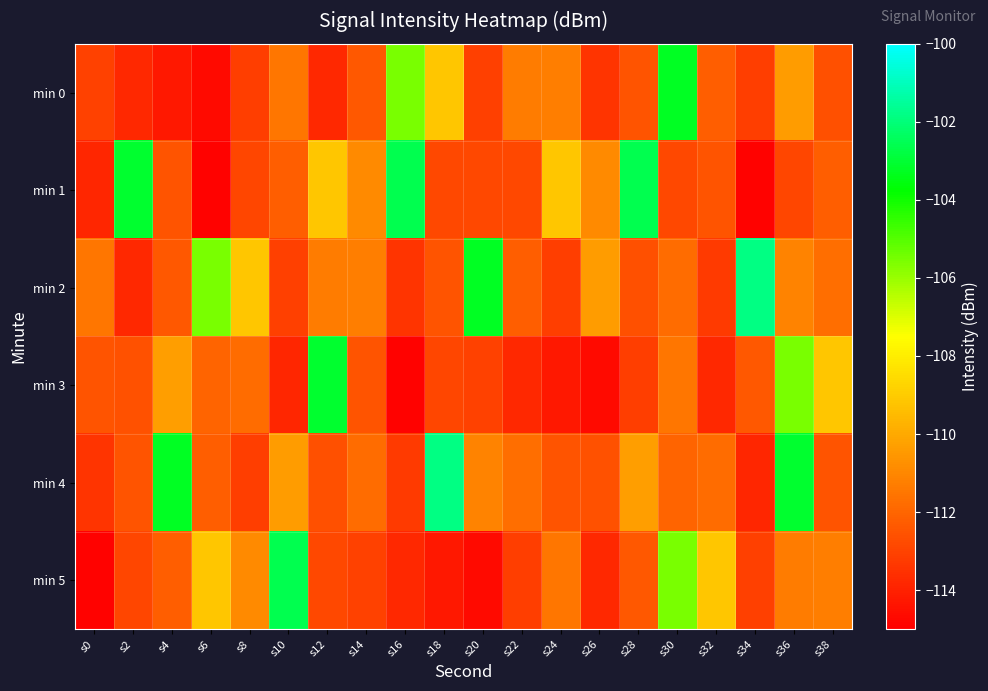

Which series has the largest range (max minus min)?

min 1